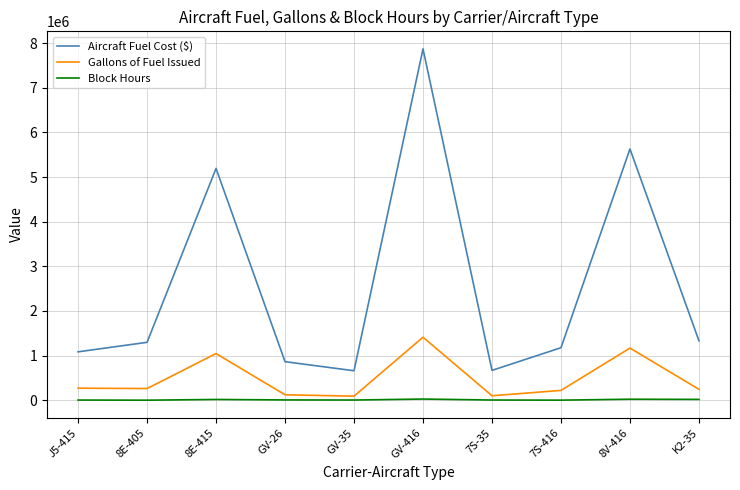

The value of Aircraft Fuel Cost ($) at GV-26 is 864655. True or false?

True